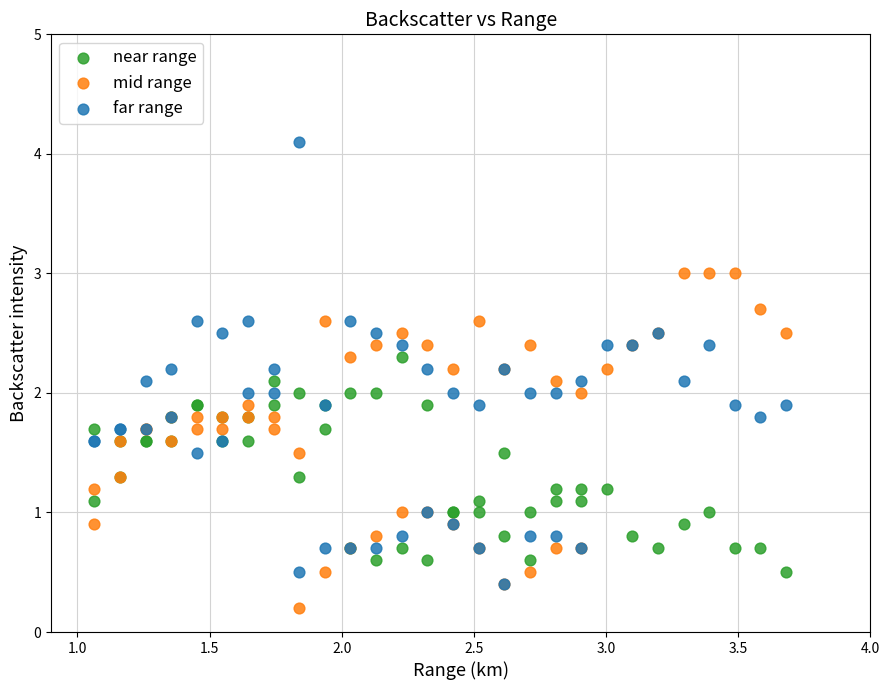

What are all the series names shown in the legend?

near range, mid range, far range